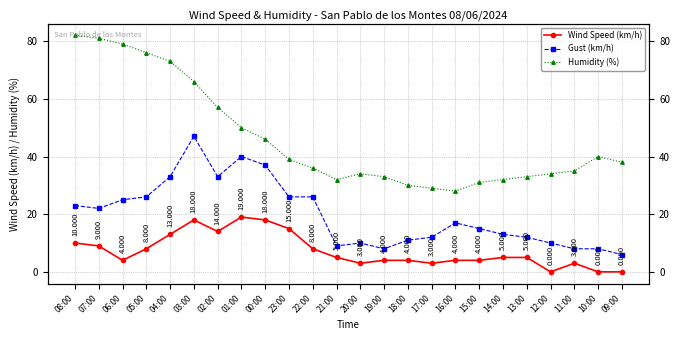

At which category does Wind Speed (km/h) reach its first local valley?

06:00